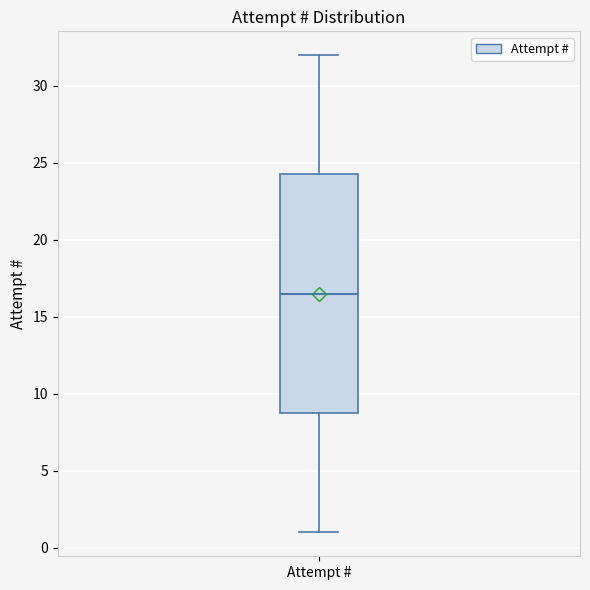

Transcribe this box plot: give where the median line is, the range the box spans, and where the two whiskers end, as read against the y-axis. The values are not printed on the chart, so give them approximately, as read against the axis.

median 16.5, box 9.0 to 24.5, whiskers 1.0 to 32.0